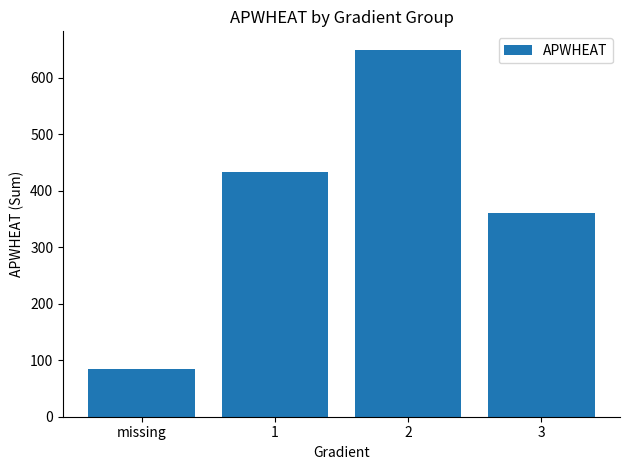

What is the difference between the maximum and second lowest values?

290